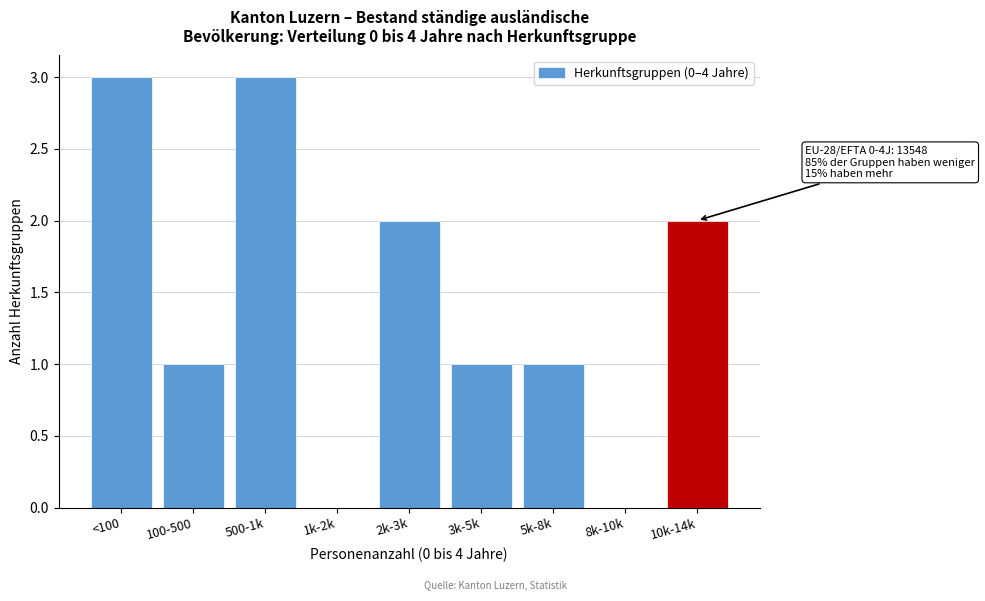

Reading left to right, extract all data points from this chart.

<100=3	100-500=1	500-1k=3	1k-2k=0	2k-3k=2	3k-5k=1	5k-8k=1	8k-10k=0	10k-14k=2